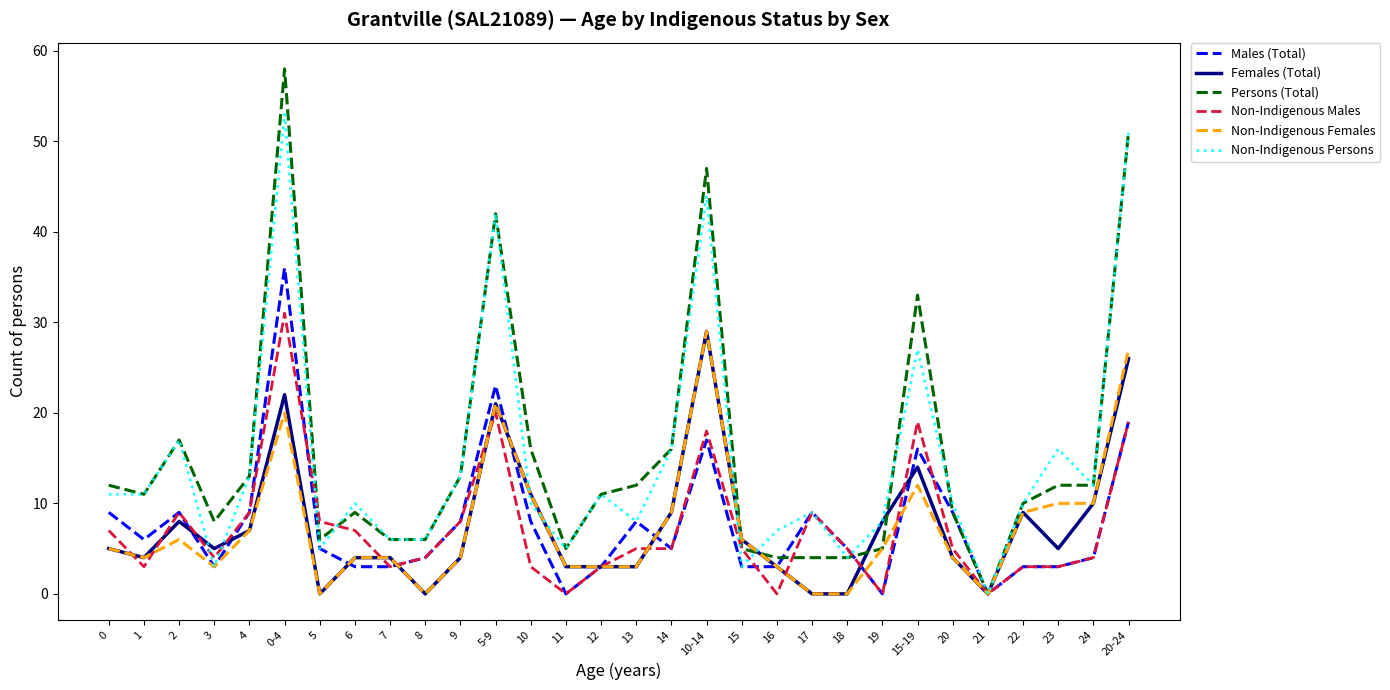

Between 7 and 20, which series saw the biggest shift?

Males (Total)